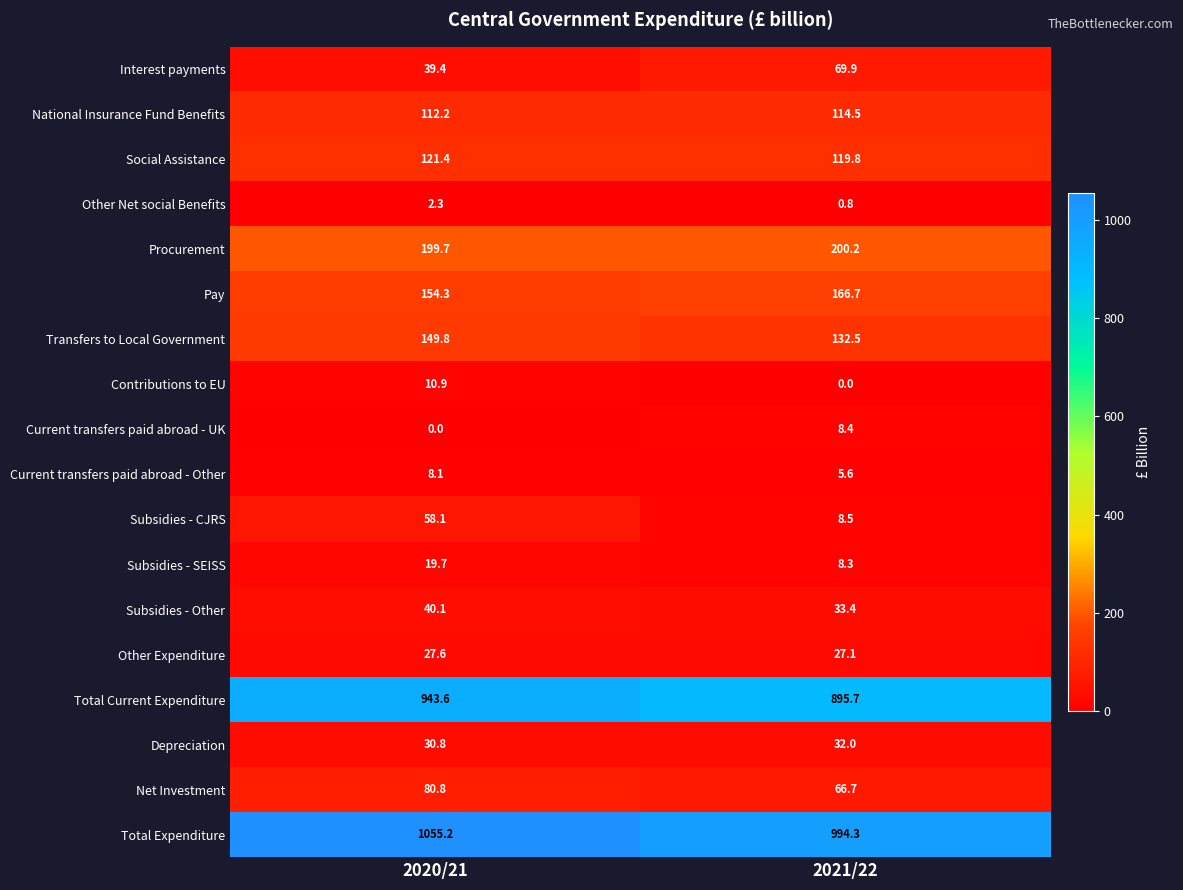

True or false: Total Expenditure has a value of 1308.6 at 2021/22.

False